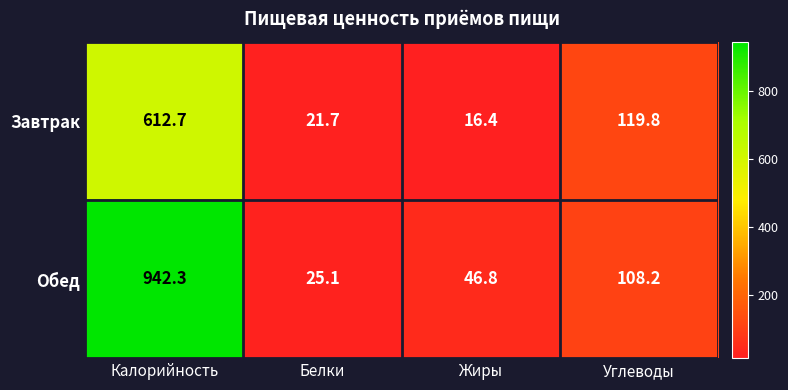

Which series has the widest spread of values?

Обед